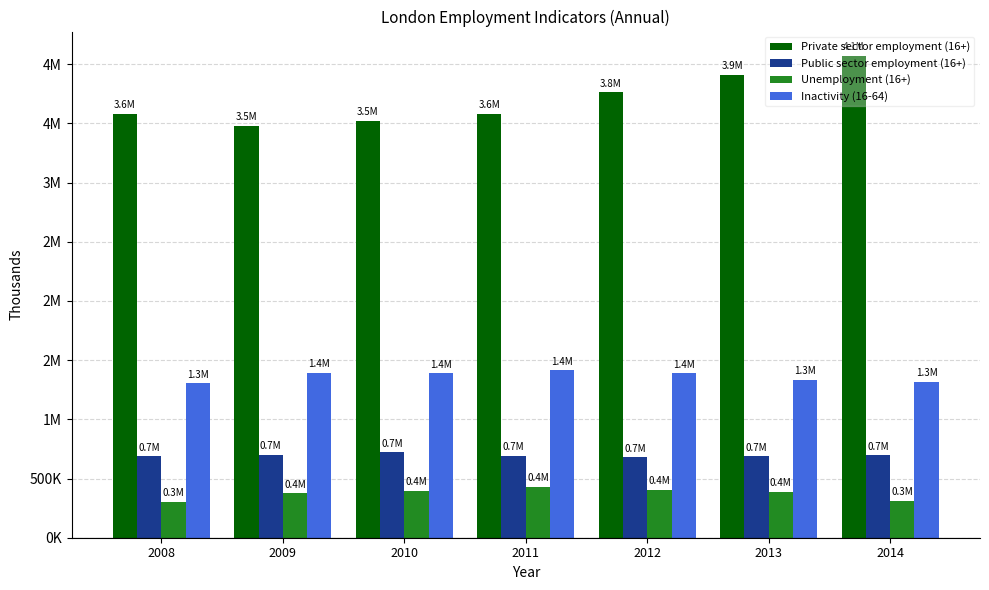

What is the difference between the maximum and minimum values in the Inactivity (16-64) series?

108.4